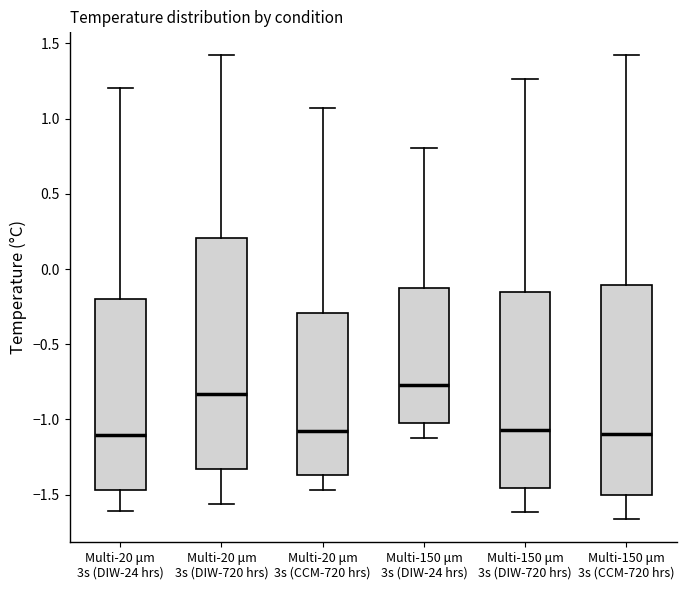

Which box has the highest median line?

Multi-150 μm 3s (DIW-24 hrs)